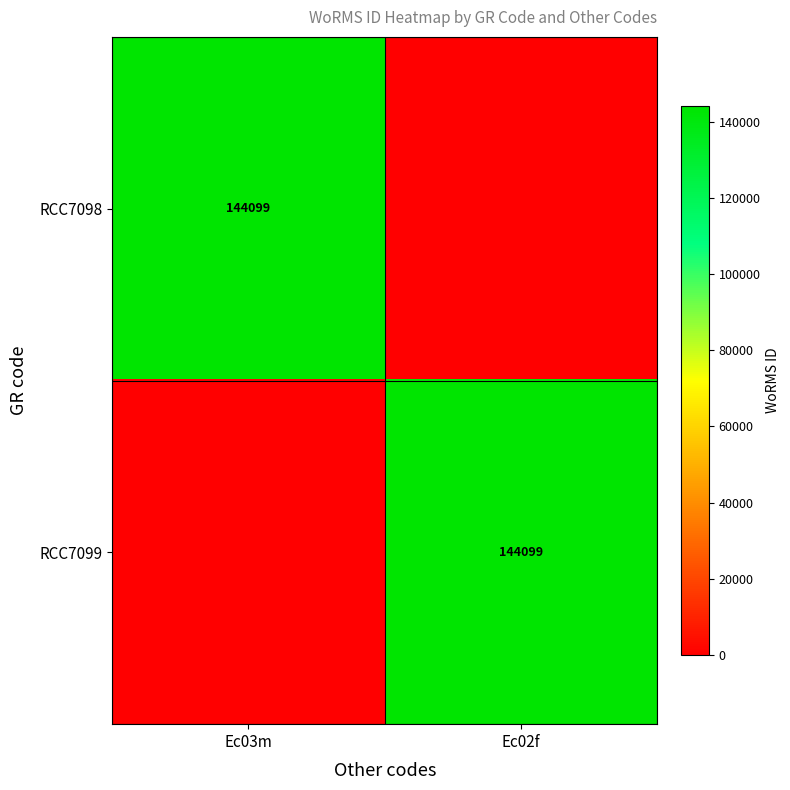

What is the spread (max minus min) of values at Ec02f?

144099